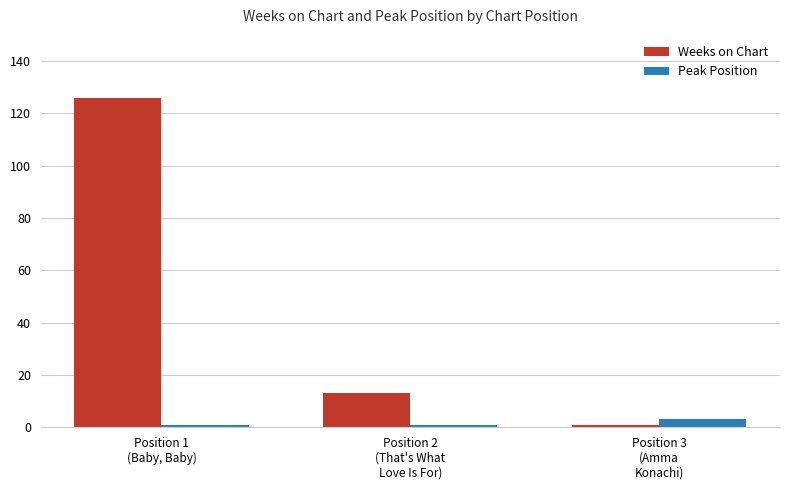

Rank the series by their average value, from lowest to highest.

Peak Position, Weeks on Chart